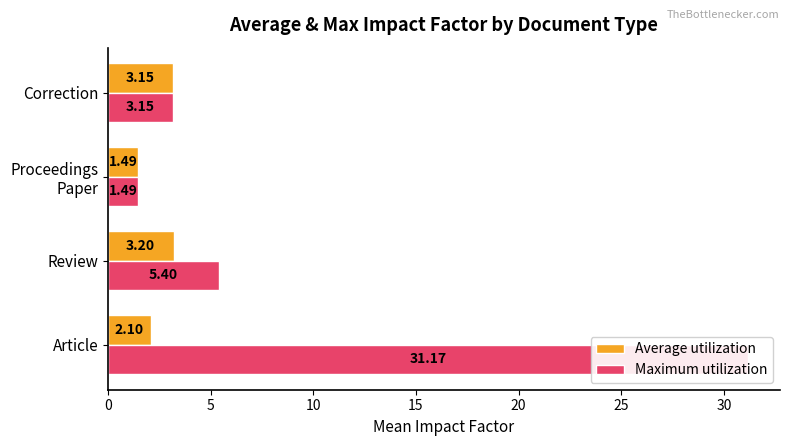

Read the Average utilization value at Correction.

3.1